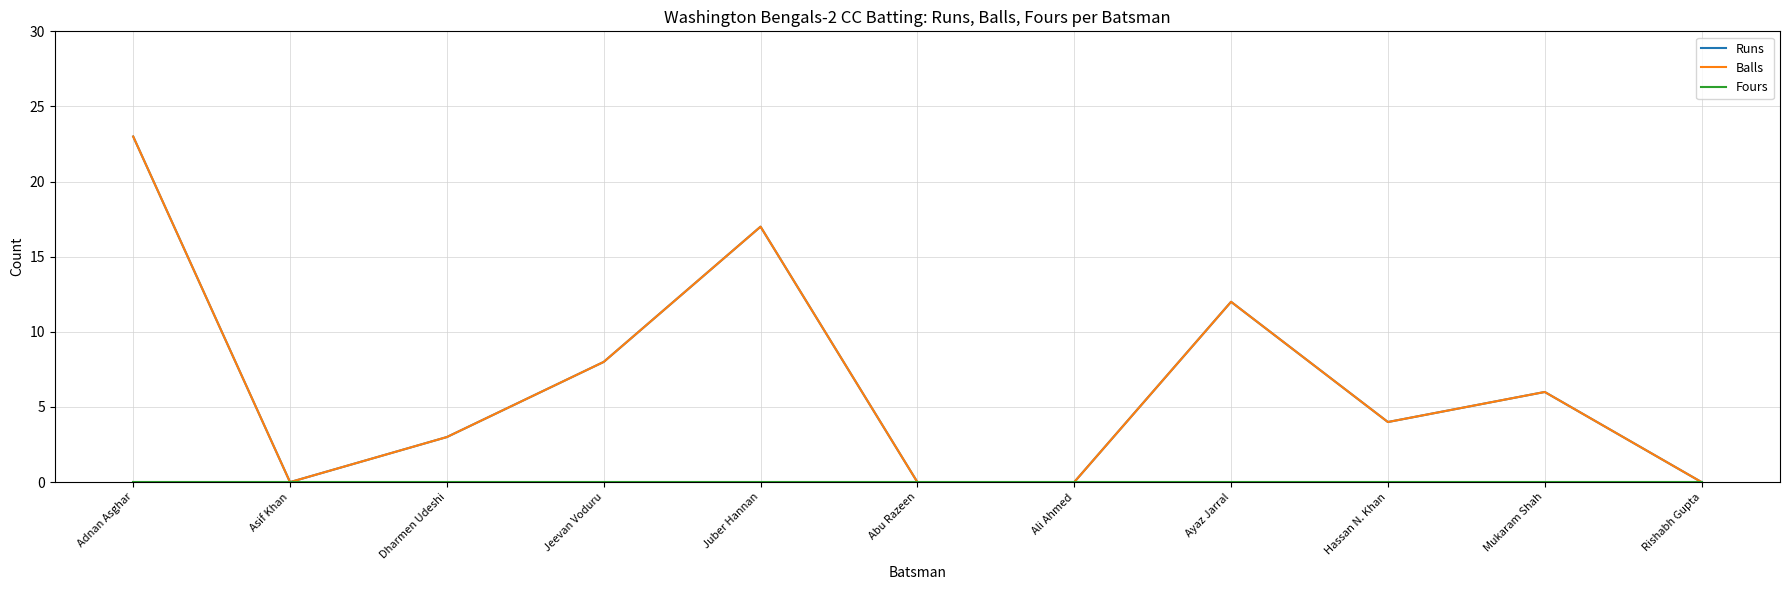

What is the difference between the Balls values at Ayaz Jarral and Abu Razeen?

12